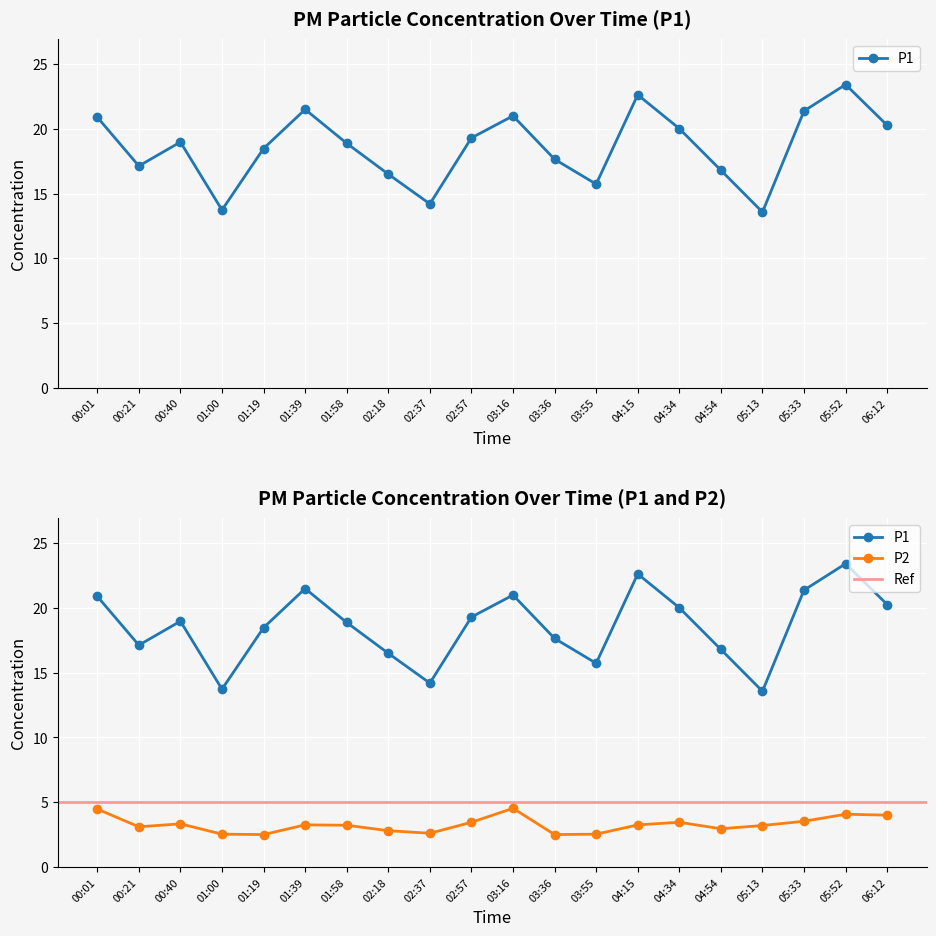

In P1, how many points are lower than both neighbors (excluding endpoints)?

5